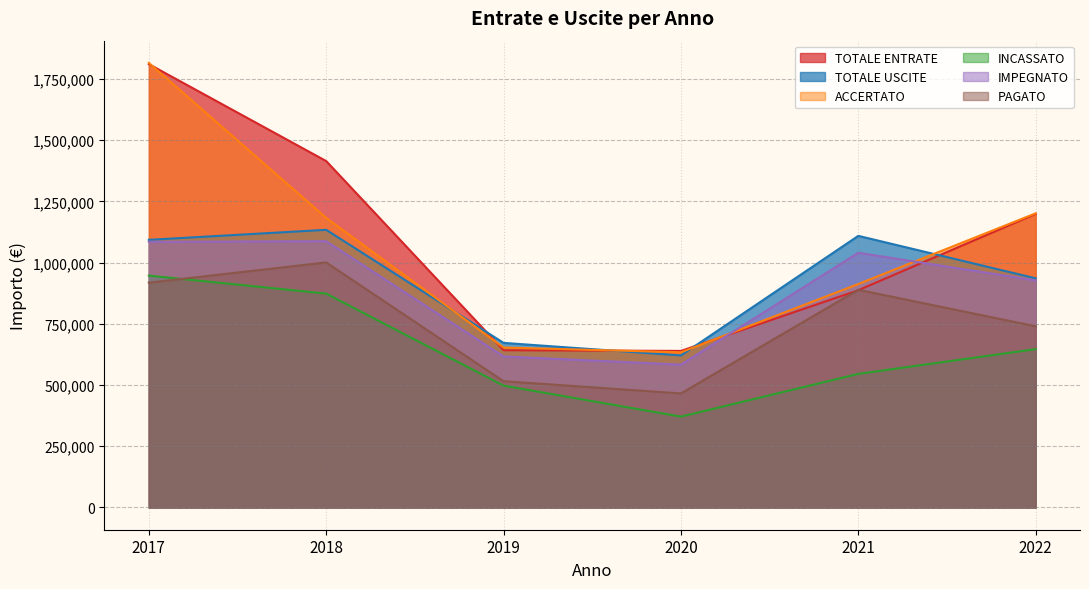

True or false: INCASSATO and TOTALE ENTRATE intersect in this chart.

False